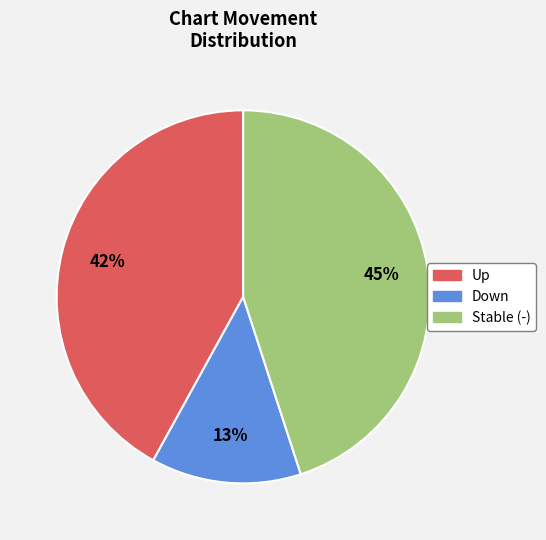

How many segments does this pie chart have?

3